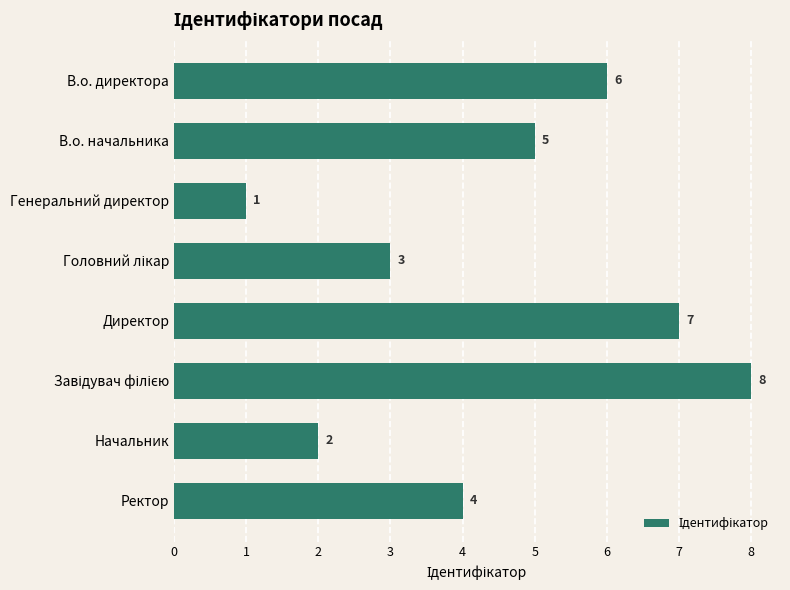

What is the difference between the maximum and second lowest values?

6